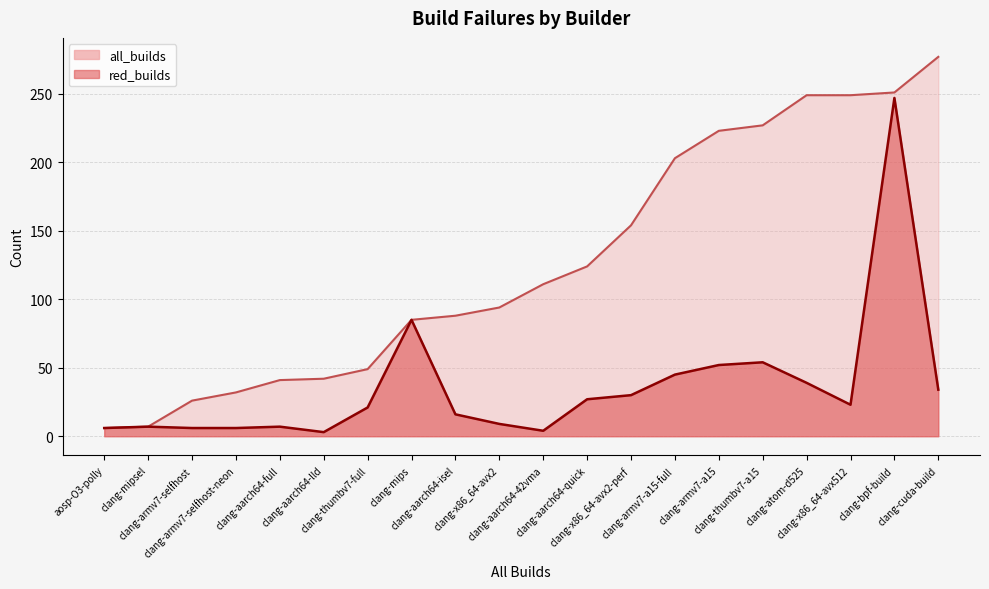

What is the smallest value displayed?

3